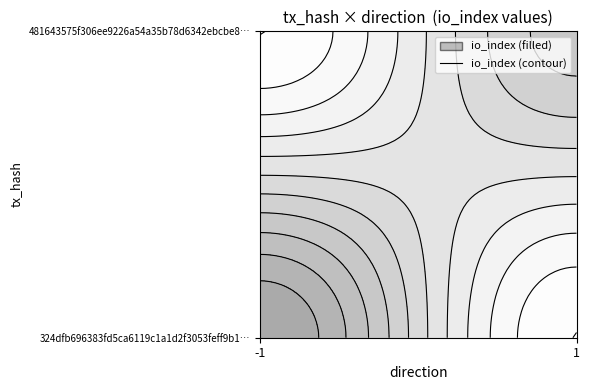

How many values in 324dfb696383fd5ca6119c1a1d2f3053feff9b1 are below zero?

1